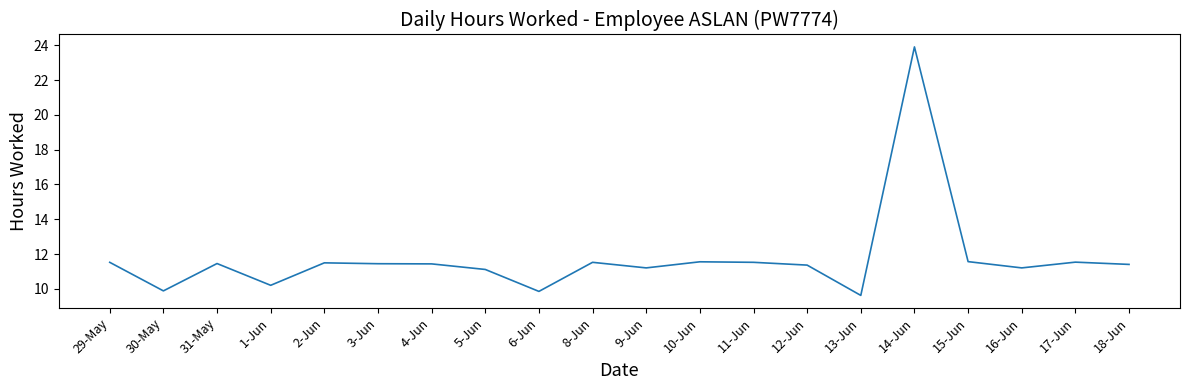

What is the difference between the values at 15-Jun and 30-May?

1.7